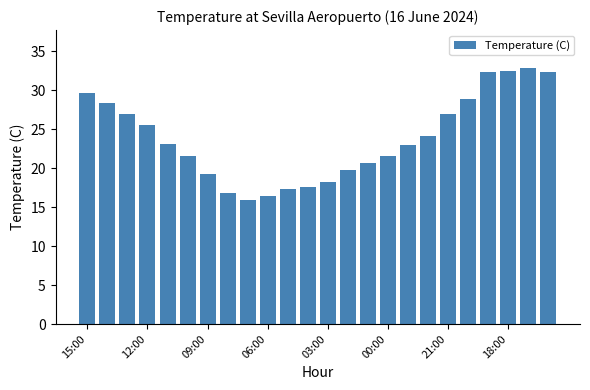

Does the chart contain stacked bars?

No